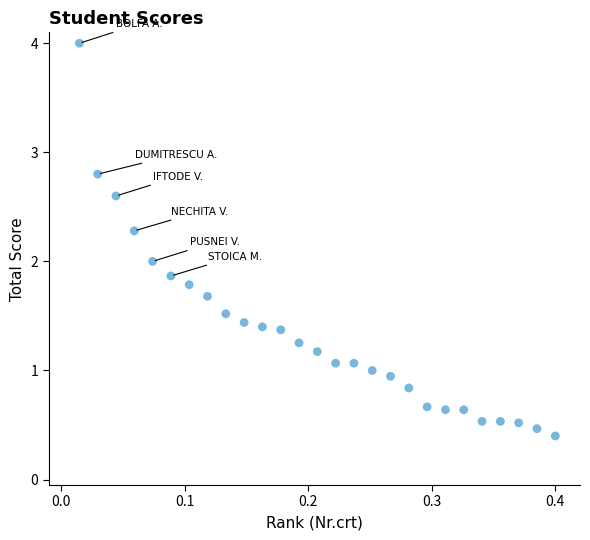

What is the range of Y values (max minus min)?

3.6